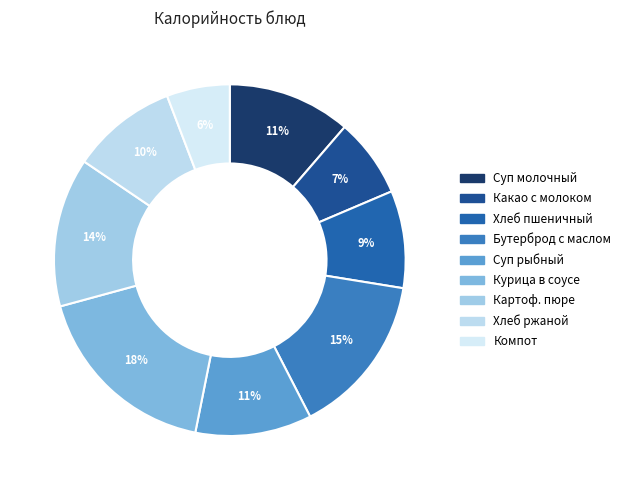

Count the number of slices in the pie.

9